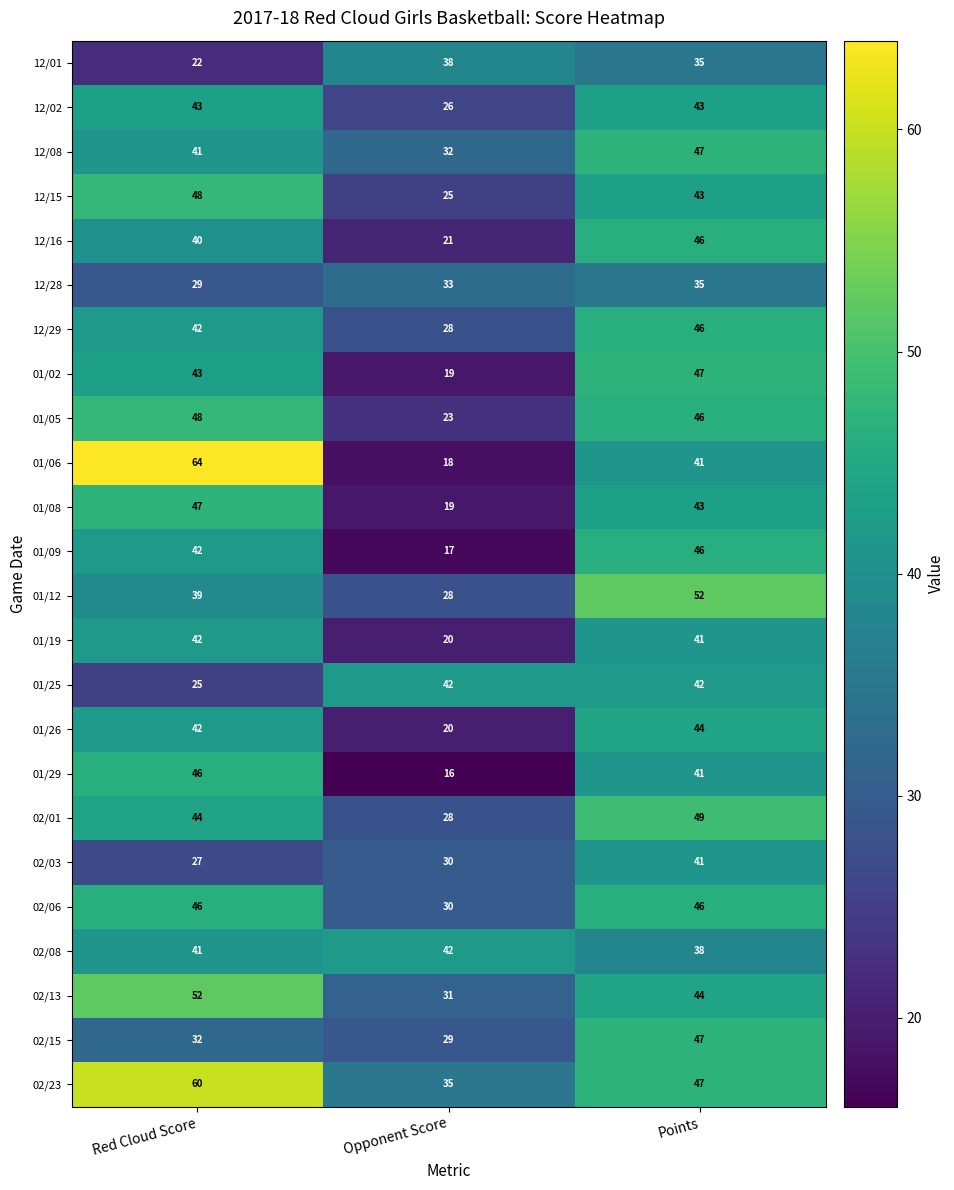

Which category has the highest value across all series?

Red Cloud Score